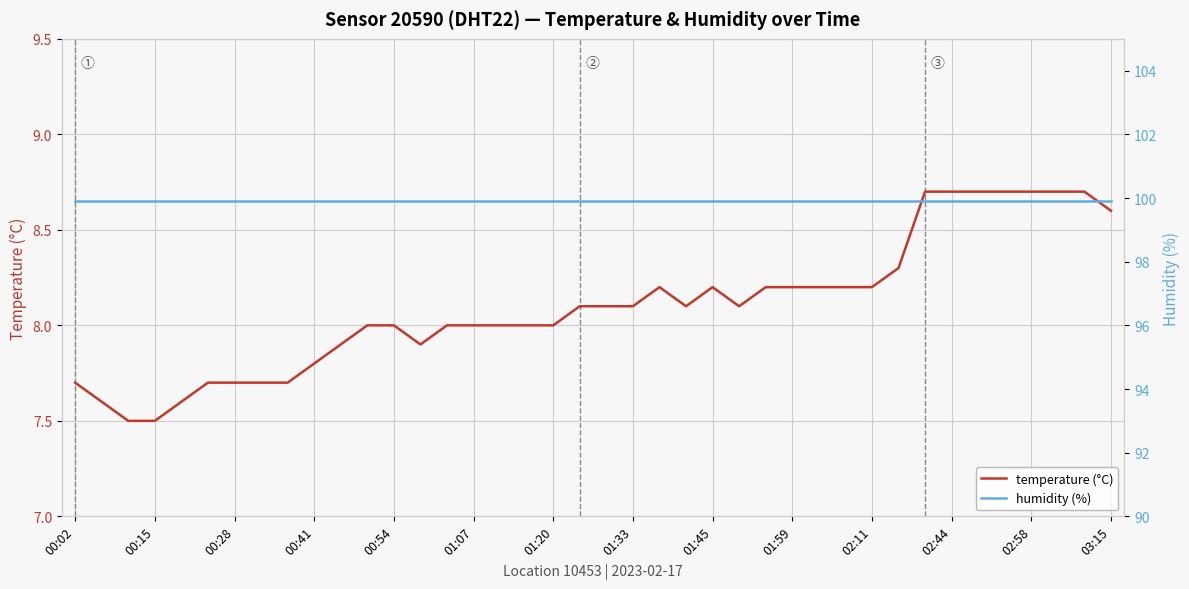

List the series in order of their peak value, highest first.

humidity (%), temperature (°C)